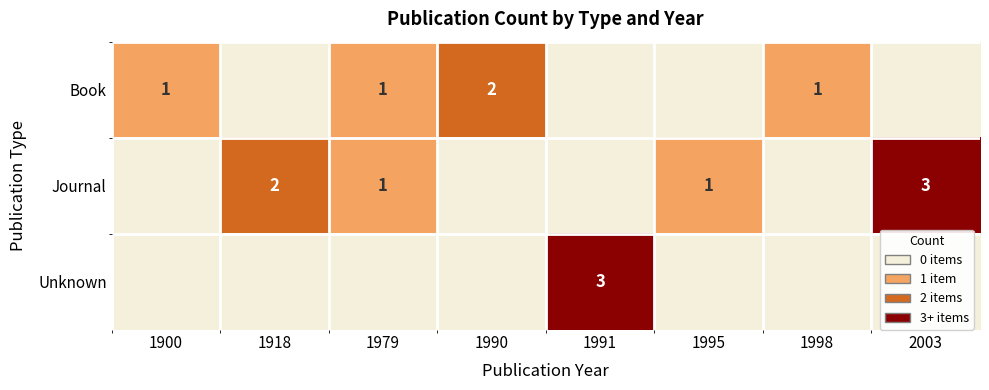

Is it true that Unknown equals 2 at 1991?

False